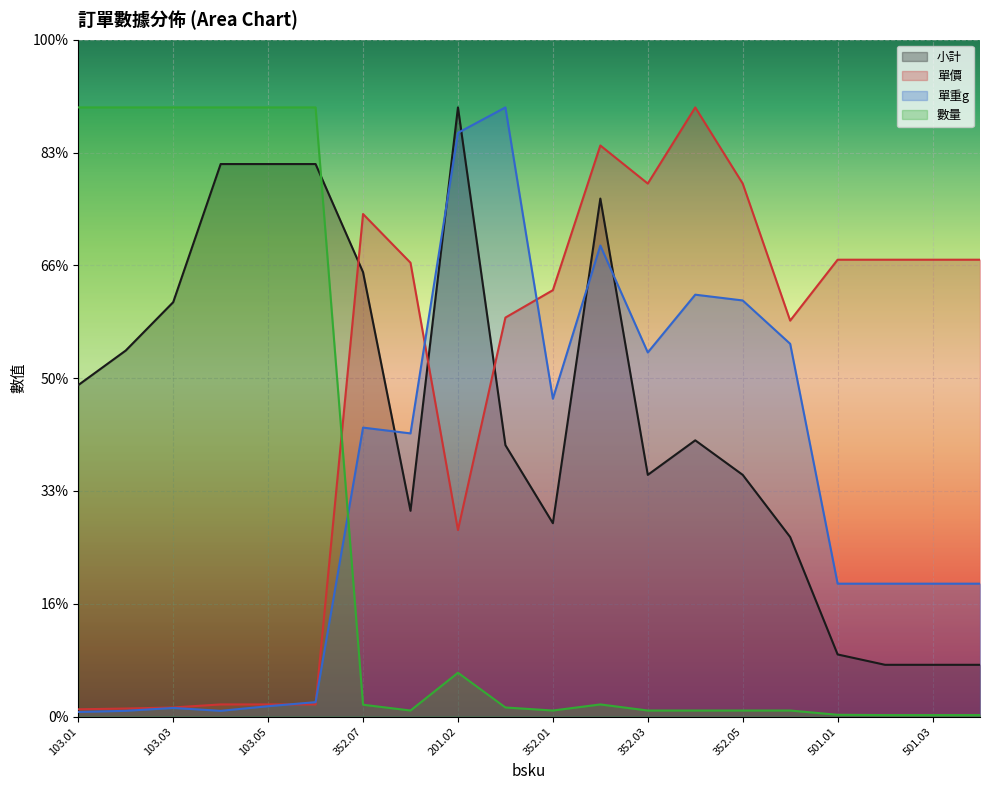

List the labels in order of 單價 value, largest first.

352.04, 352.02, 352.03, 352.05, 352.07, 501.01, 501.02, 501.03, 501.04, 352.08, 352.01, 402.01, 352.06, 201.02, 103.04, 103.05, 103.06, 103.03, 103.02, 103.01